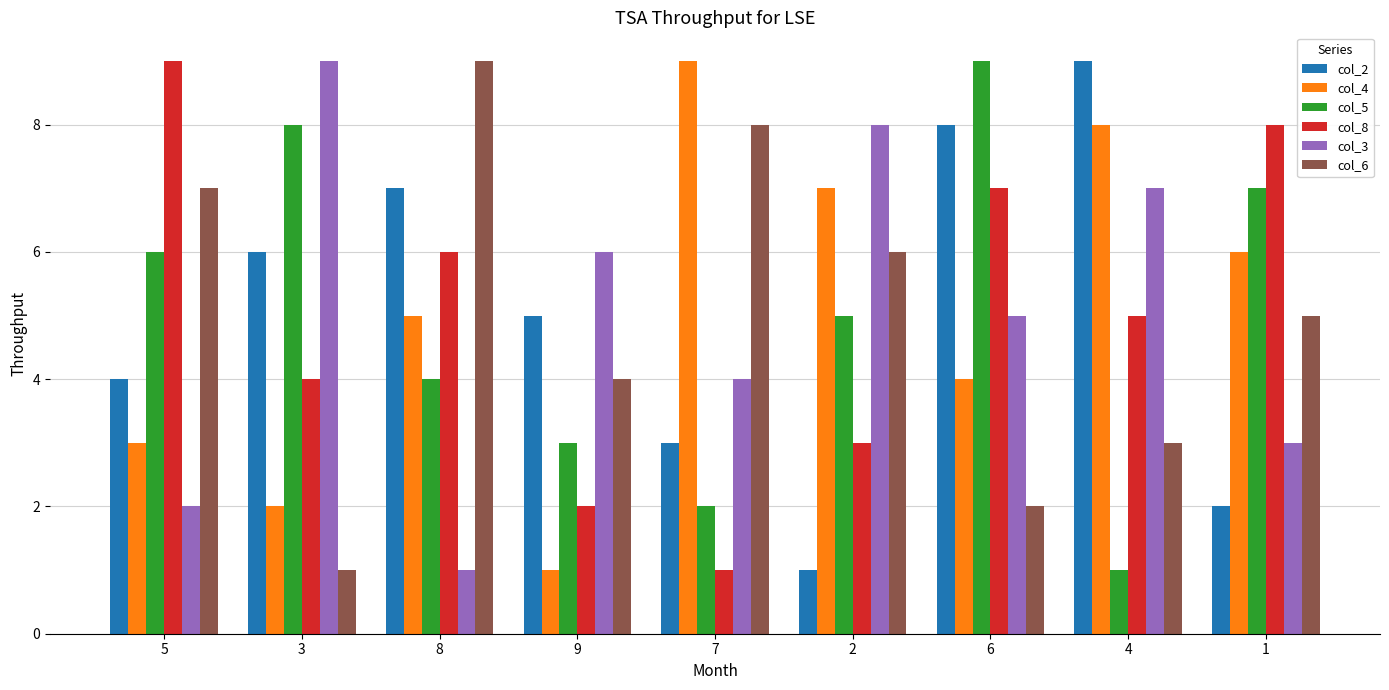

Between 9 and 7, which series saw the biggest shift?

col_4